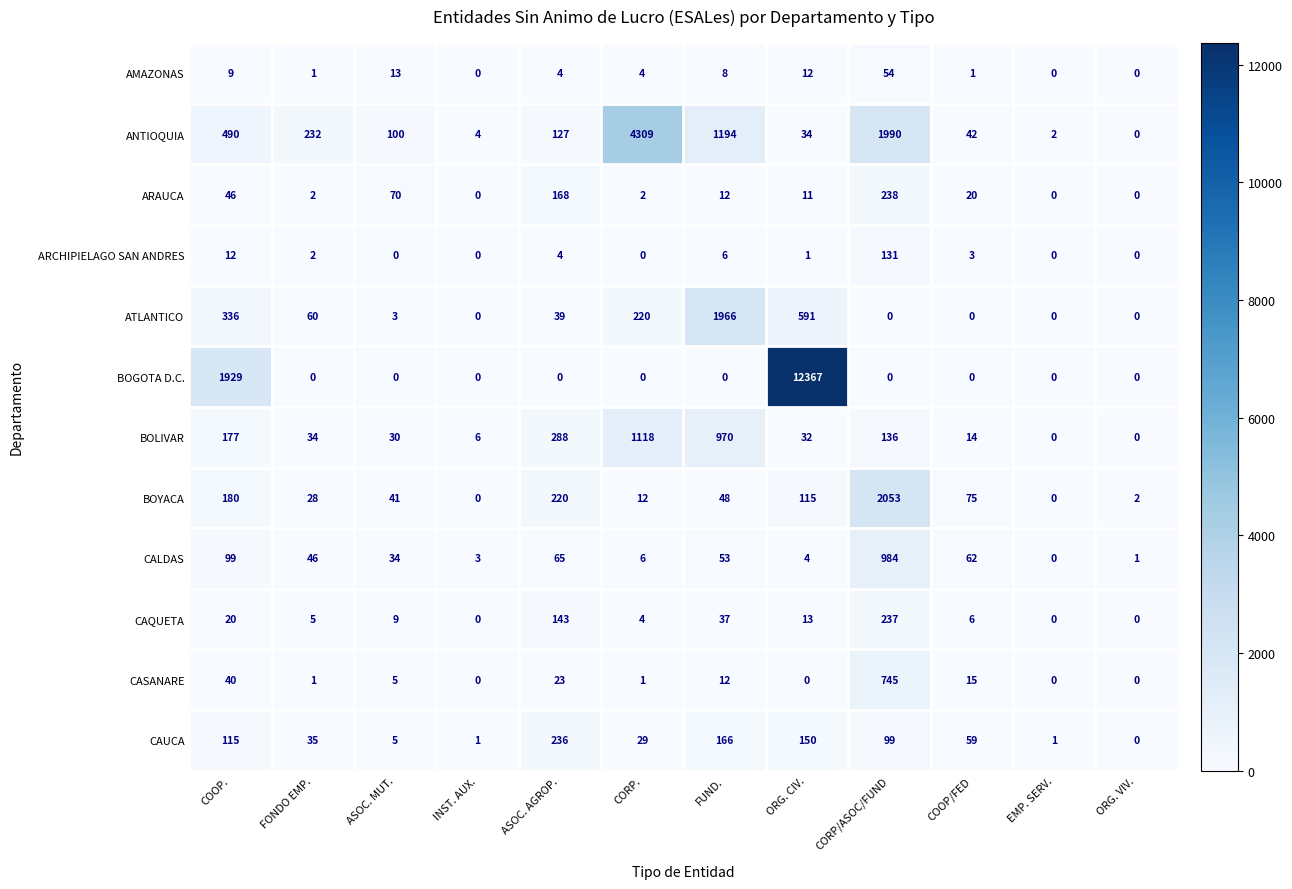

At how many categories does at least one series exceed 4878?

1